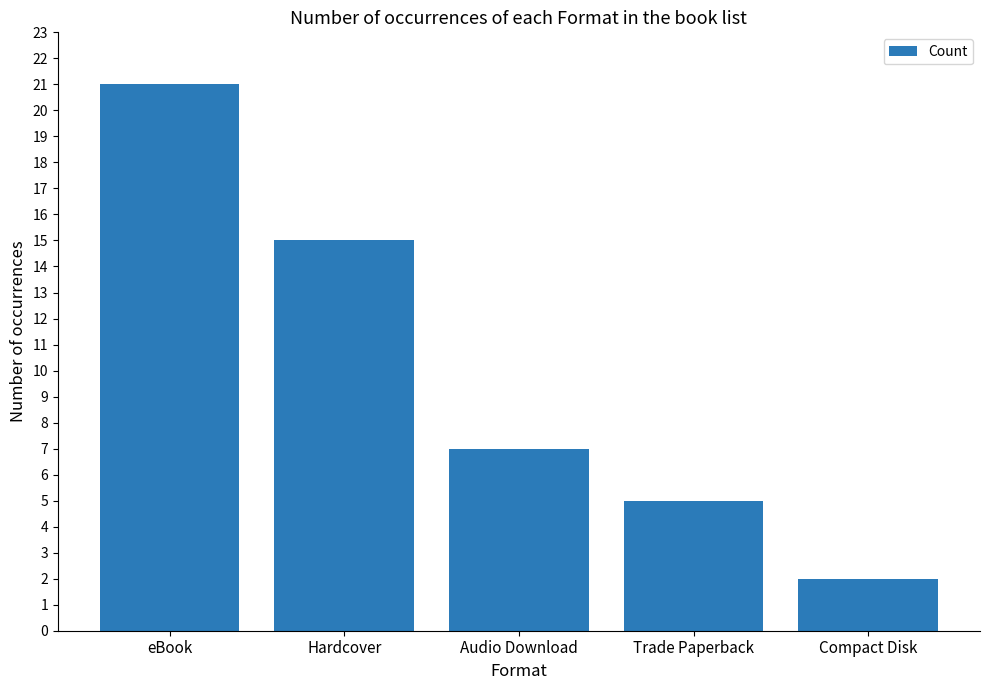

What is the difference between the second highest and minimum values?

13